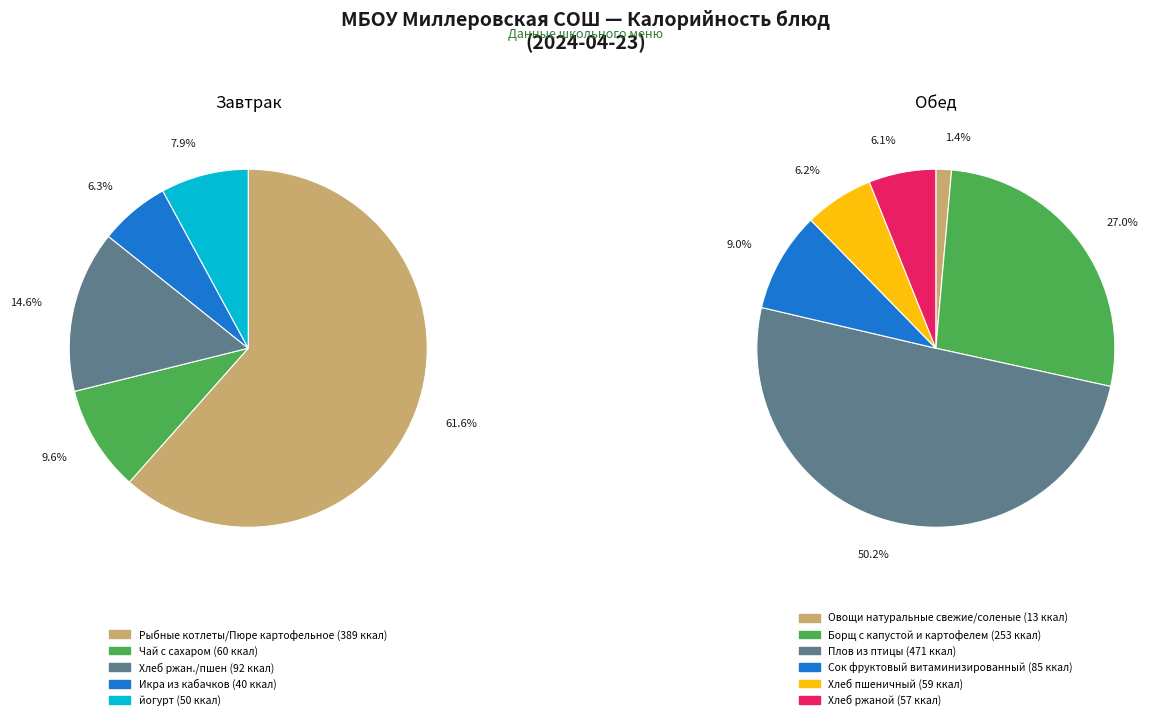

Rank the categories by value from lowest to highest.

Овощи натуральные свежие/соленые, Икра из кабачков, йогурт, Хлеб ржаной, Хлеб пшеничный, Чай с сахаром, Сок фруктовый витаминизированный, Хлеб ржан./пшен, Борщ с капустой и картофелем, Рыбные котлеты/Пюре картофельное, Плов из птицы